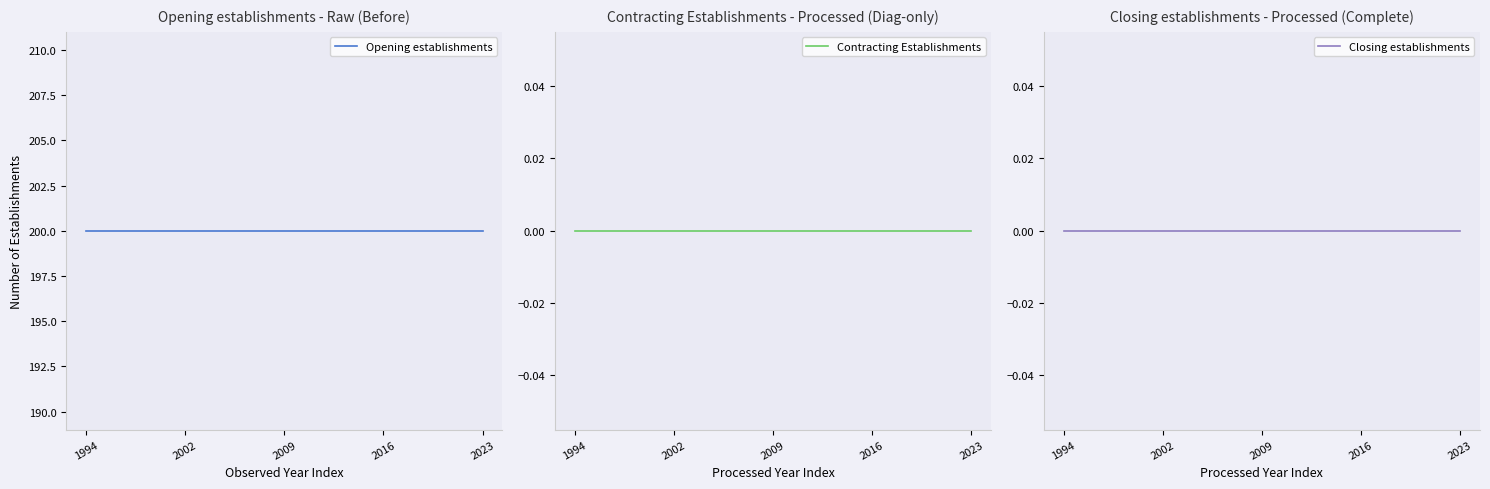

Which series has the largest range (max minus min)?

Opening establishments